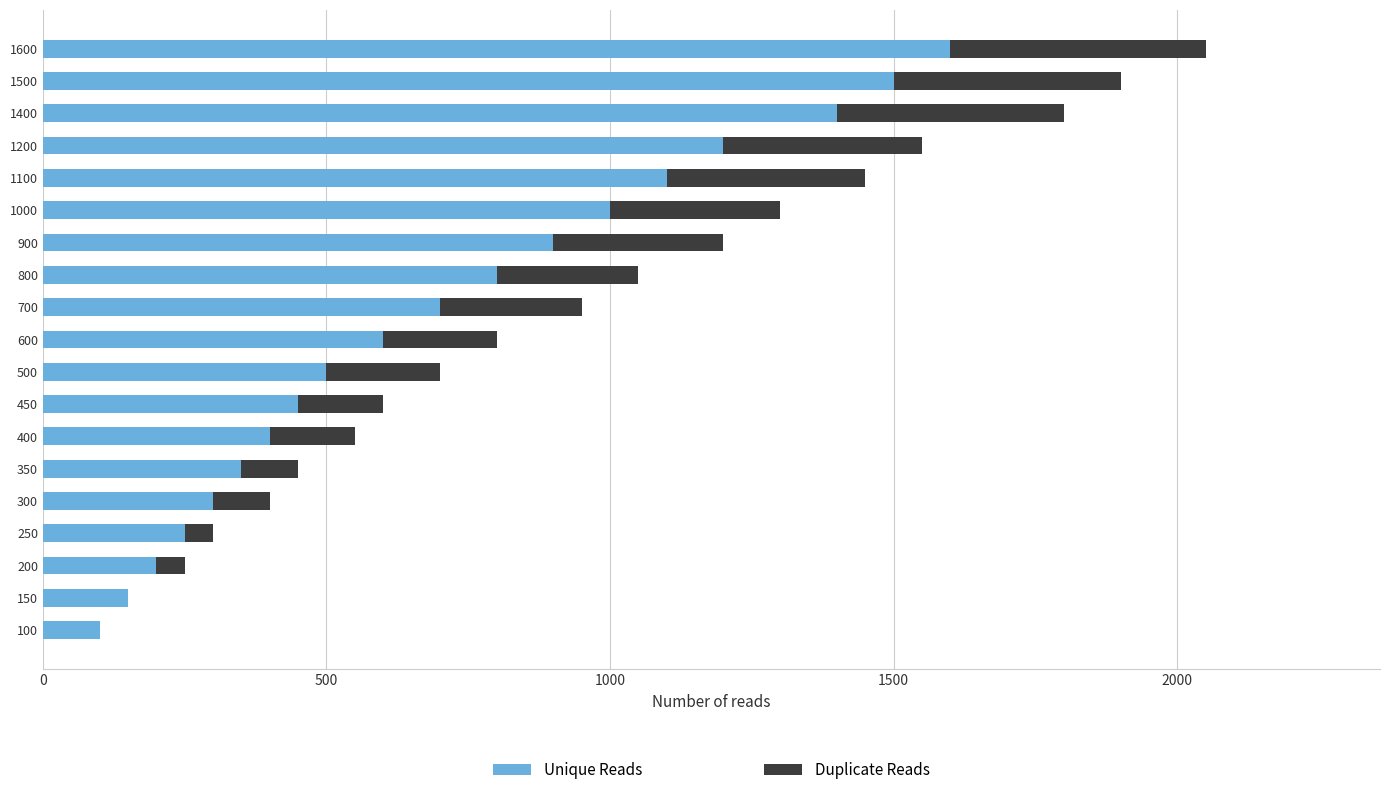

What is the sum of all Unique Reads values?

13500